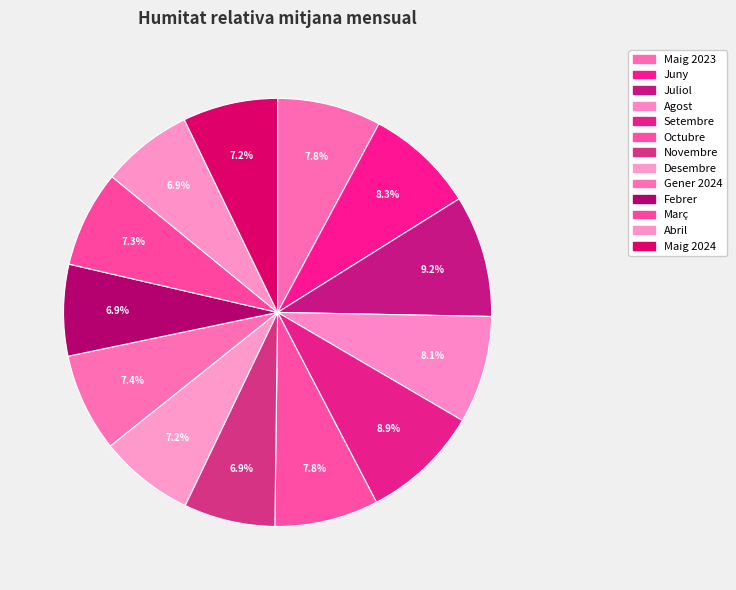

Is there any slice that represents more than half of the pie?

No